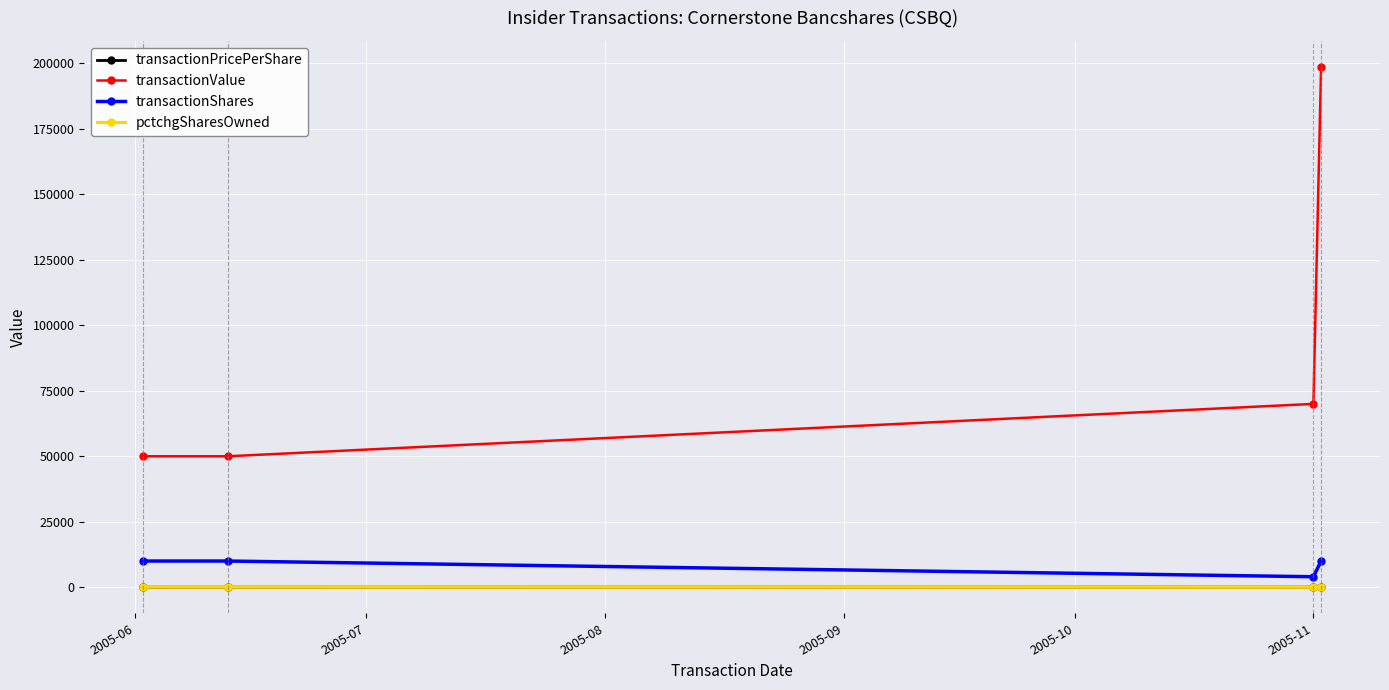

What is the greatest value displayed?

198675.0